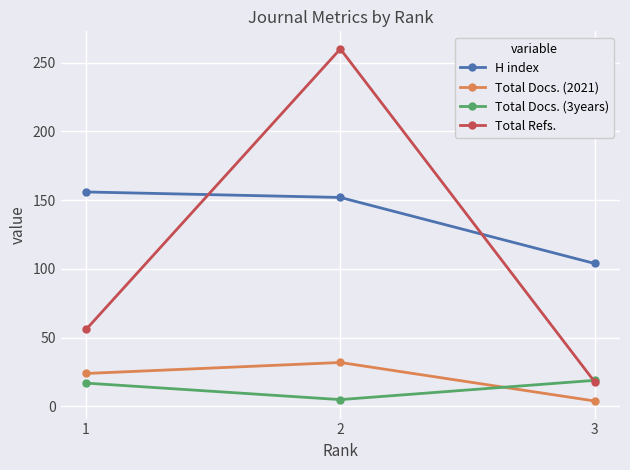

Count the number of categories in the chart.

3